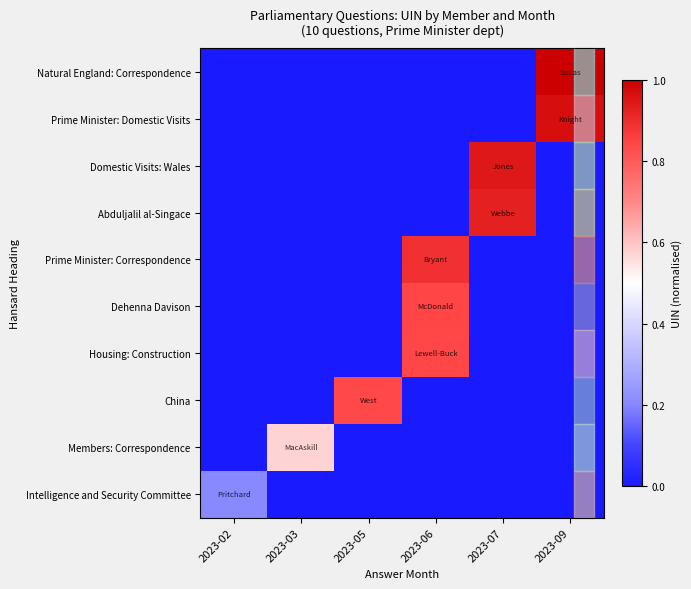

Reading right to left, extract all data points from this chart.

Natural England: Correspondence: 2023-09=1.0	2023-07=0.0	2023-06=0.0	2023-05=0.0	2023-03=0.0	2023-02=0.0
Prime Minister: Domestic Visits: 2023-09=1.0	2023-07=0.0	2023-06=0.0	2023-05=0.0	2023-03=0.0	2023-02=0.0
Domestic Visits: Wales: 2023-09=0.0	2023-07=0.9	2023-06=0.0	2023-05=0.0	2023-03=0.0	2023-02=0.0
Abduljalil al-Singace: 2023-09=0.0	2023-07=0.9	2023-06=0.0	2023-05=0.0	2023-03=0.0	2023-02=0.0
Prime Minister: Correspondence: 2023-09=0.0	2023-07=0.0	2023-06=0.9	2023-05=0.0	2023-03=0.0	2023-02=0.0
Dehenna Davison: 2023-09=0.0	2023-07=0.0	2023-06=0.8	2023-05=0.0	2023-03=0.0	2023-02=0.0
Housing: Construction: 2023-09=0.0	2023-07=0.0	2023-06=0.8	2023-05=0.0	2023-03=0.0	2023-02=0.0
China: 2023-09=0.0	2023-07=0.0	2023-06=0.0	2023-05=0.8	2023-03=0.0	2023-02=0.0
Members: Correspondence: 2023-09=0.0	2023-07=0.0	2023-06=0.0	2023-05=0.0	2023-03=0.6	2023-02=0.0
Intelligence and Security Committee: 2023-09=0.0	2023-07=0.0	2023-06=0.0	2023-05=0.0	2023-03=0.0	2023-02=0.2